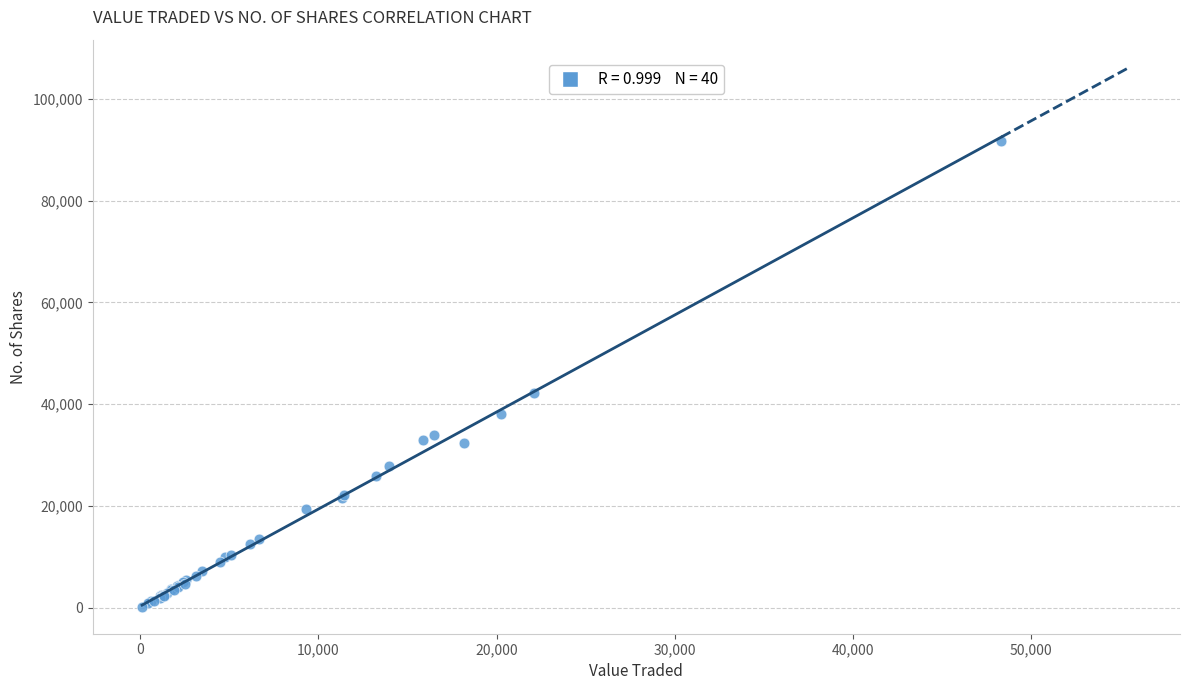

What Y value in the scatter plot is closest to 45966?

42204